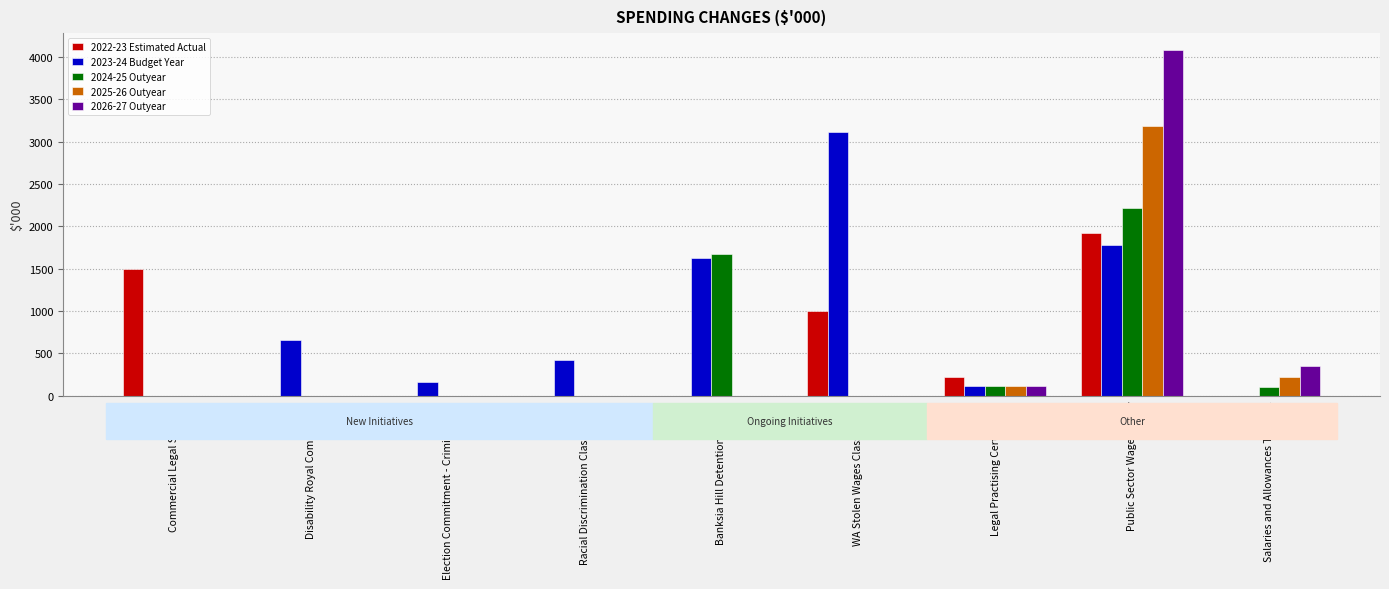

What is the highest value of the 2026-27 Outyear series?

4074